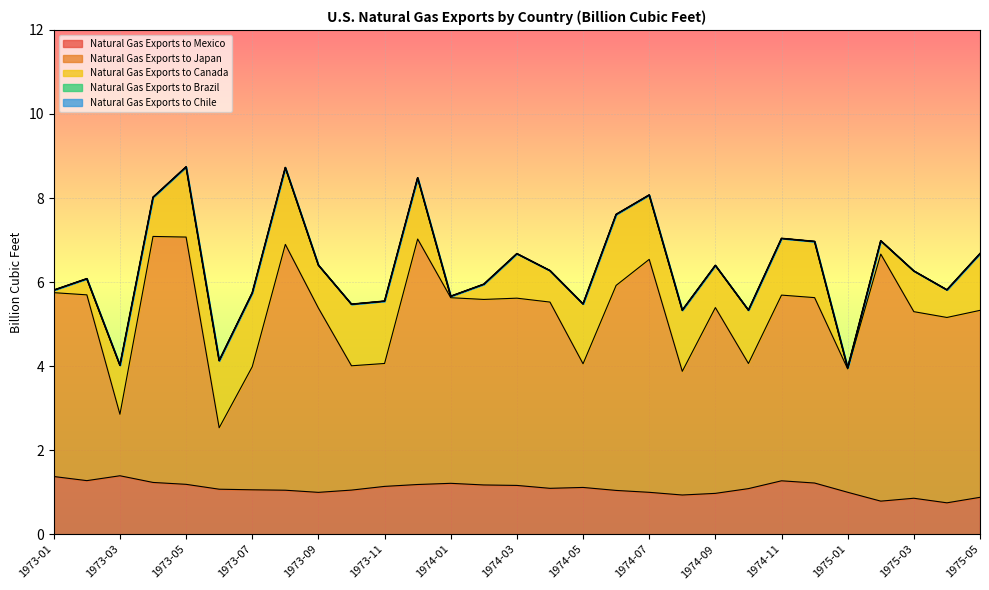

The value of Natural Gas Exports to Canada at 1975-04 is 0.3. True or false?

False